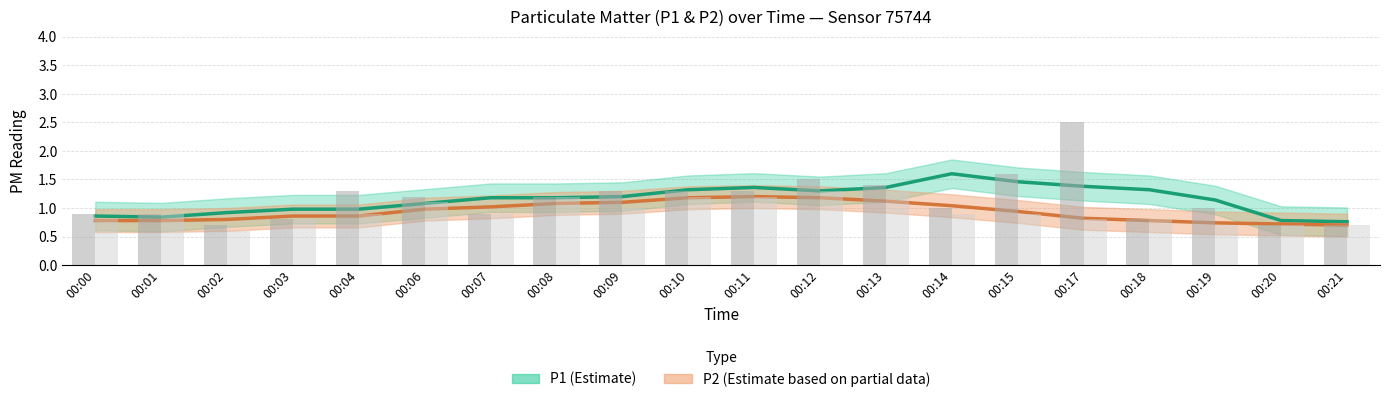

True or false: P2 has a value of 1.0 at 00:09.

True